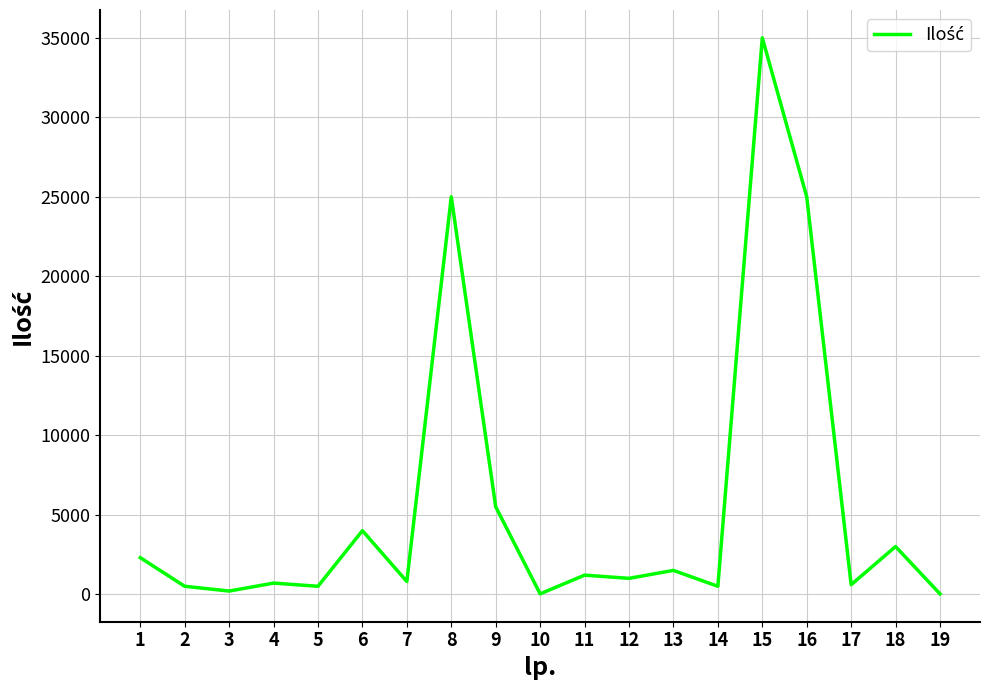

At which category does the chart reach its peak across all series?

15